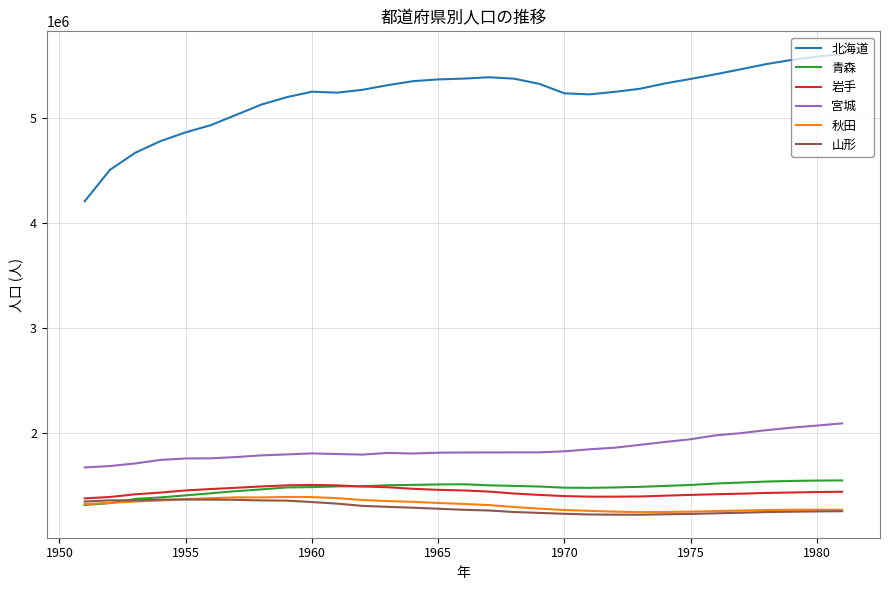

What is the maximum value shown in the chart?

5609996